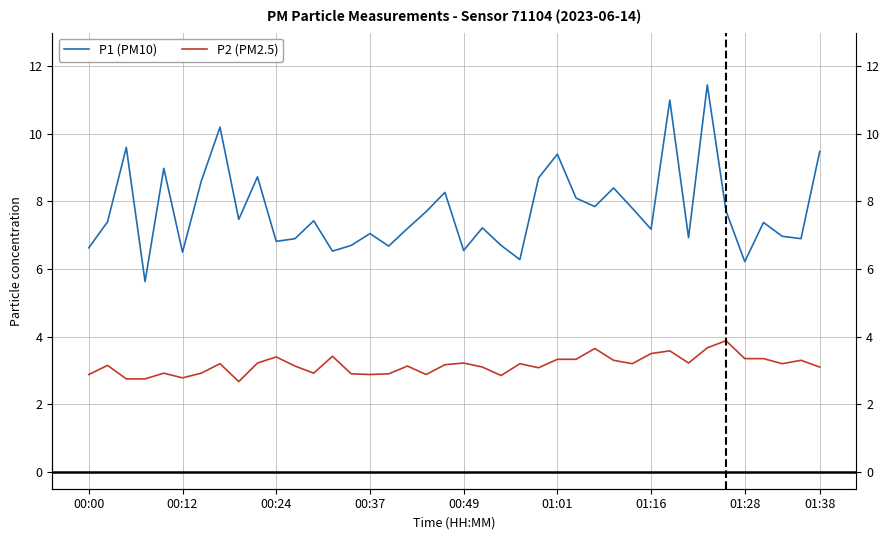

True or false: P1 (PM10) and P2 (PM2.5) intersect in this chart.

False